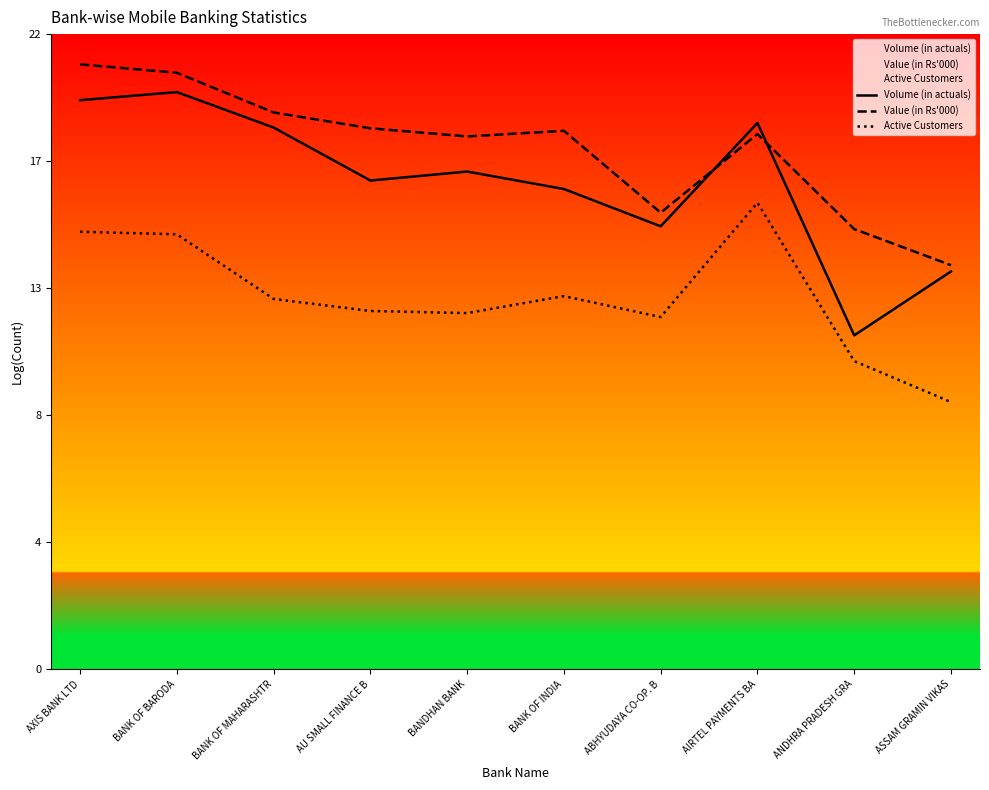

Where is the first local maximum for Active Customers?

BANK OF INDIA